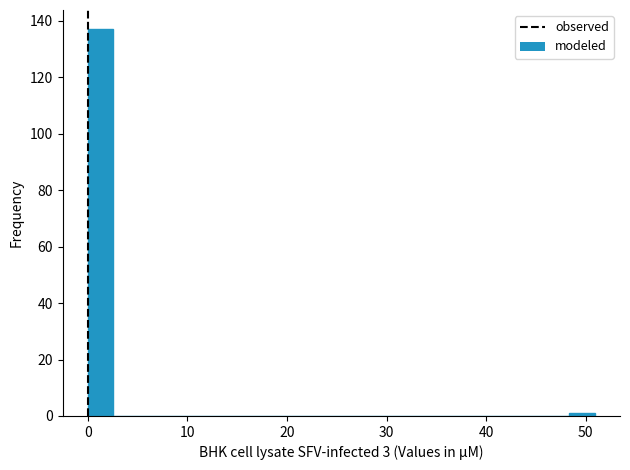

Around what value on the x-axis is the tallest bar? Give the approximate position of its centre, as read against the axis.

1